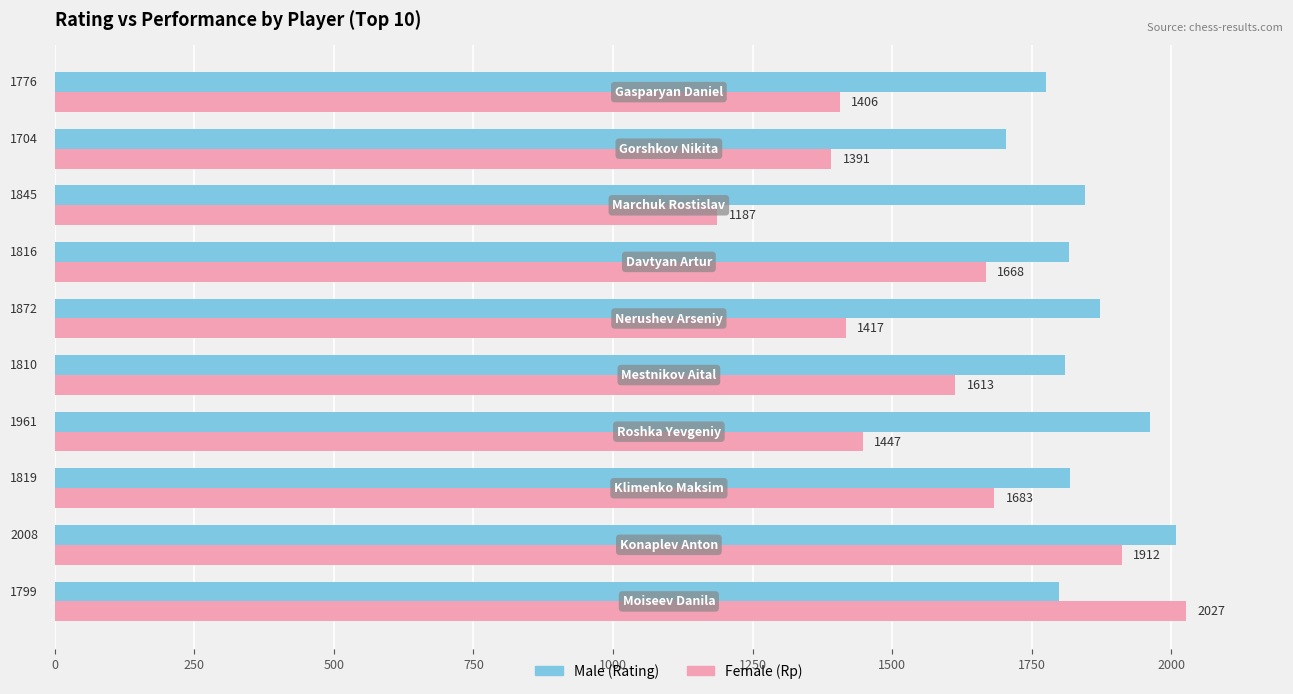

What is the smallest value displayed?

1187